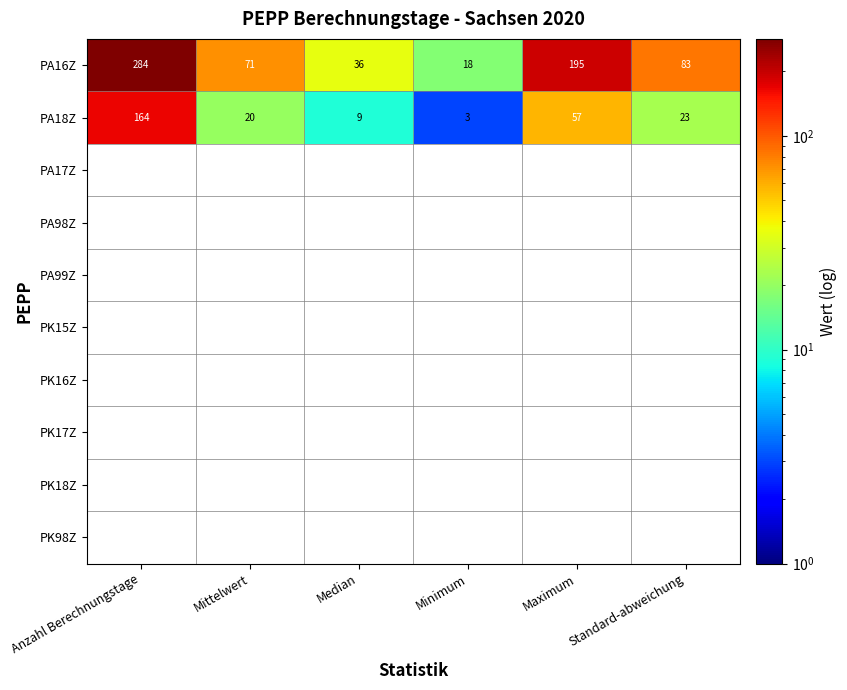

The PA16Z series shows 11 at Minimum. True or false?

False